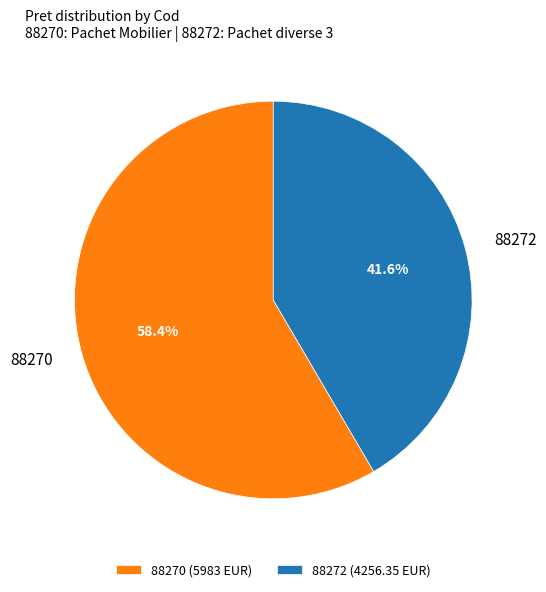

The 88270 slice represents 53% of the pie. True or false?

False